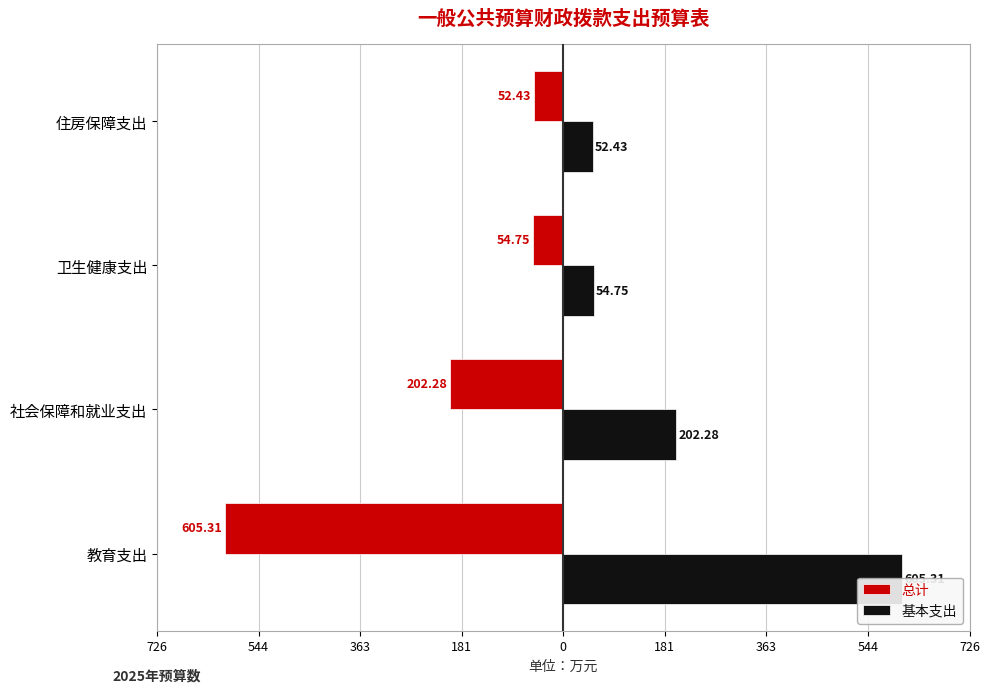

What is the smallest value displayed?

-605.3